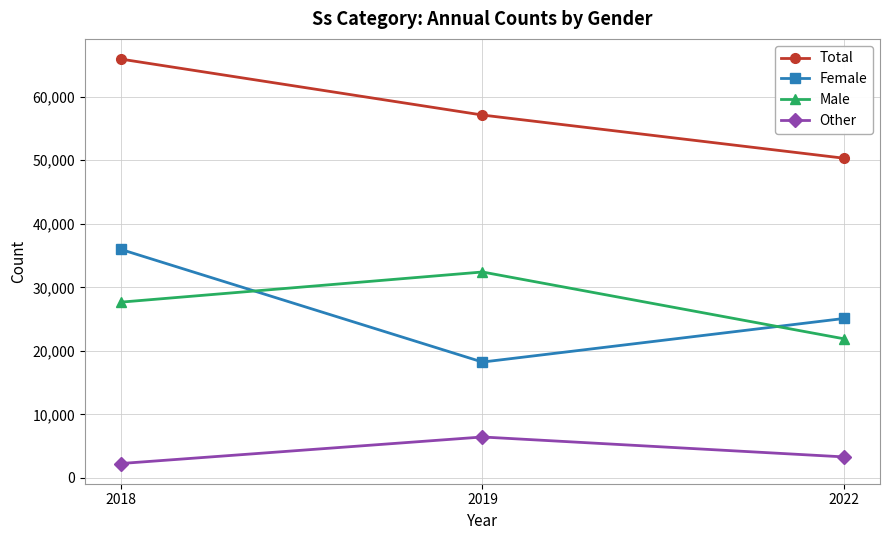

What are all the series names shown in the legend?

Total, Female, Male, Other